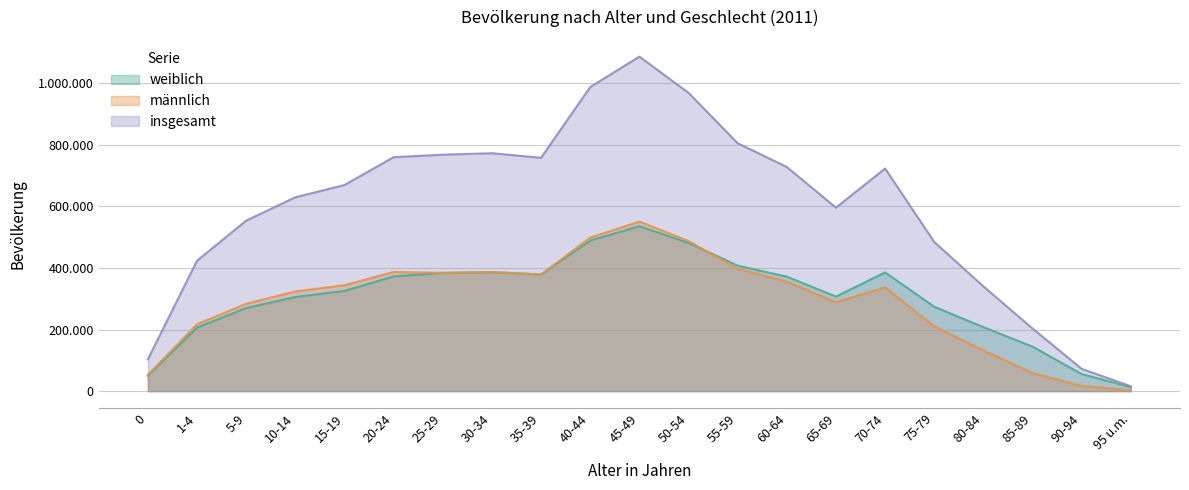

How many categories are shown in the chart?

21